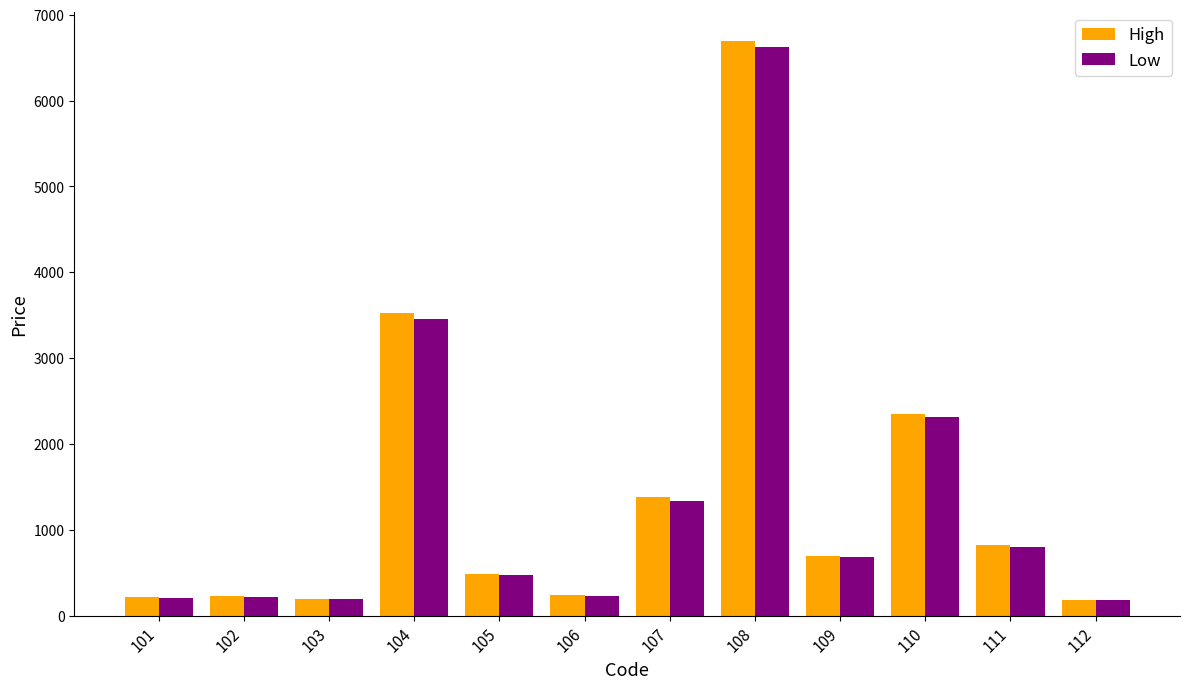

Is the value of High at 110 greater than the value of Low at 102?

Yes